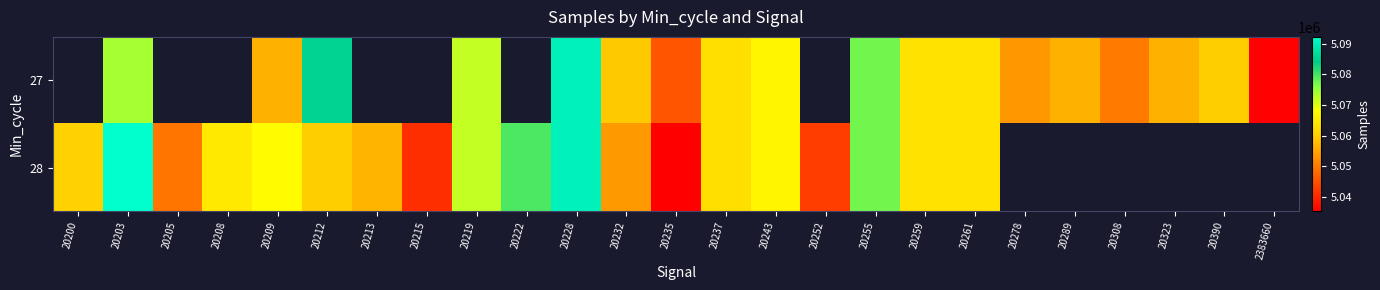

Which category has the highest value across all series?

20203